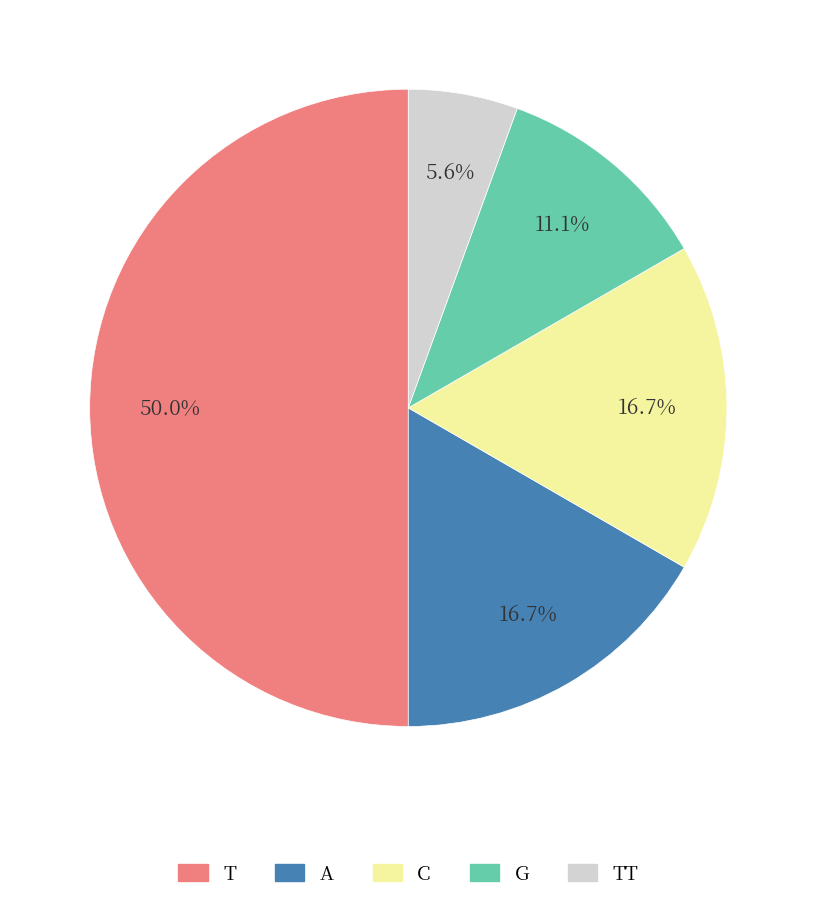

How many slices are in this pie chart?

5